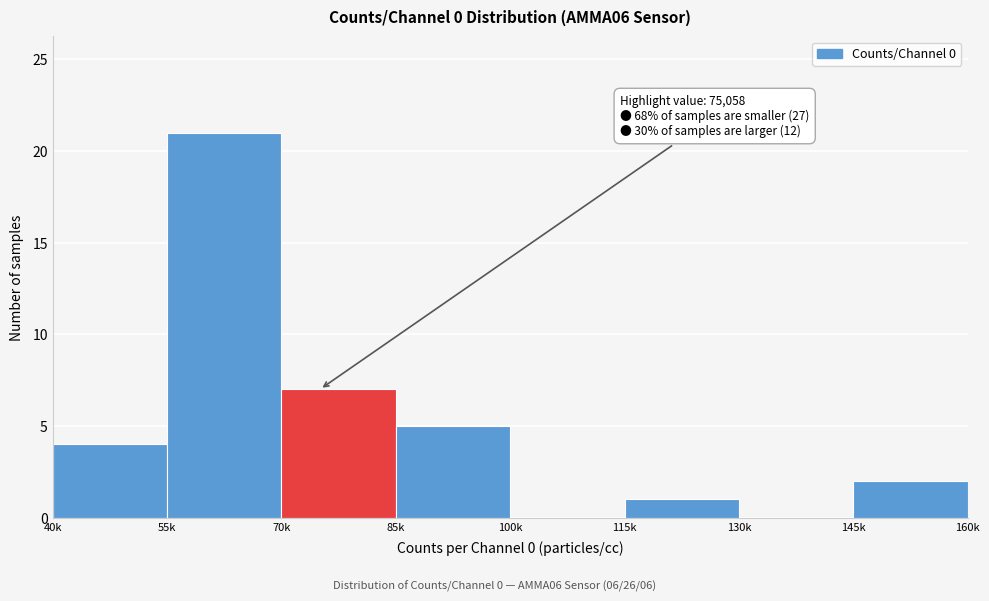

Reading left to right, list all the values displayed in this chart.

40k=4	55k=21	70k=7	85k=5	100k=0	115k=1	130k=0	145k=2